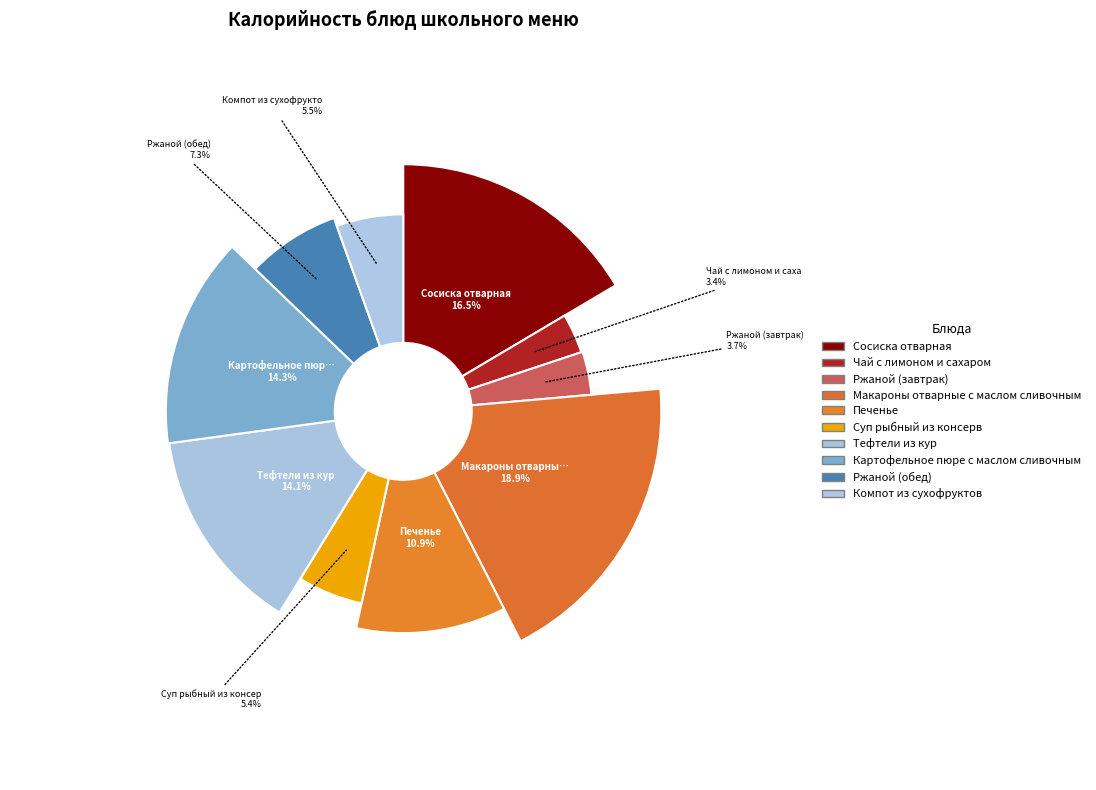

Which has a higher value, Тефтели из кур or Чай с лимоном и сахаром?

Тефтели из кур